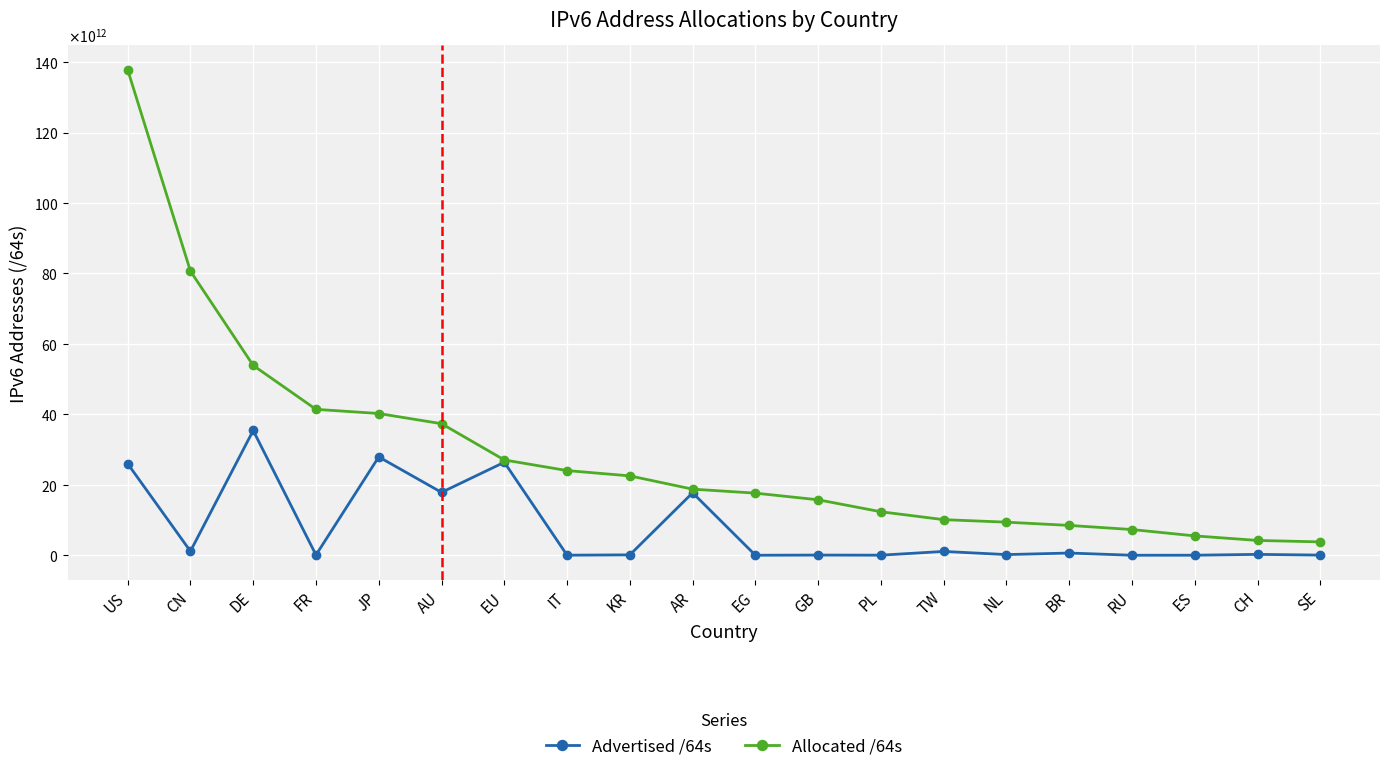

List the series in order of their overall mean, highest first.

Allocated /64s, Advertised /64s